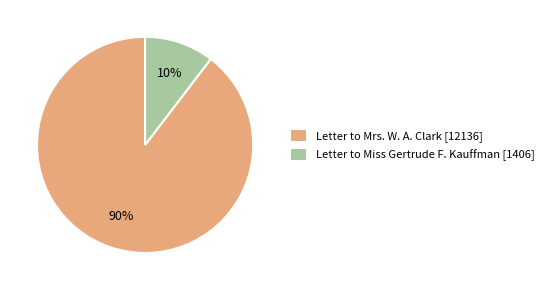

Is the sum of Letter to Miss Gertrude F. Kauffman [1406] and Letter to Mrs. W. A. Clark [12136] greater than half?

Yes